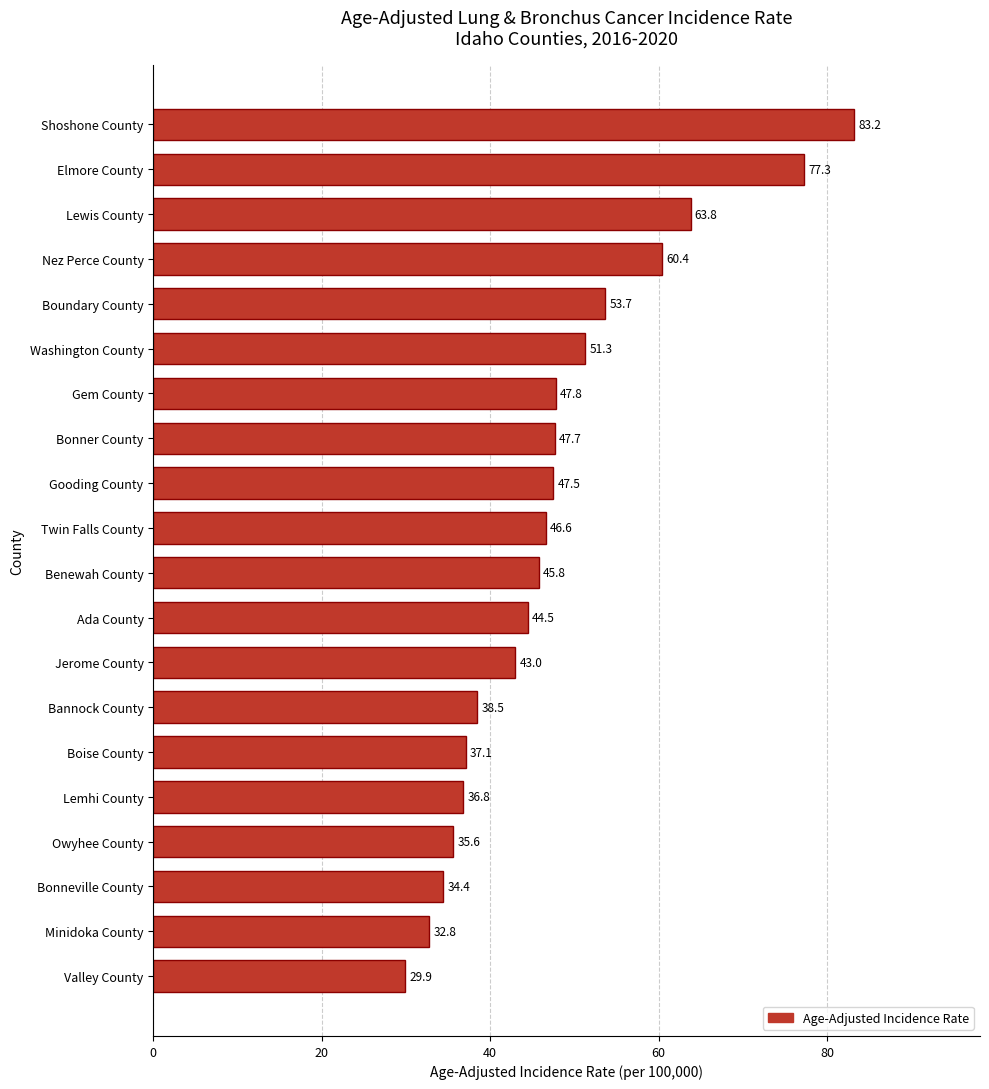

Count the number of categories in the chart.

20